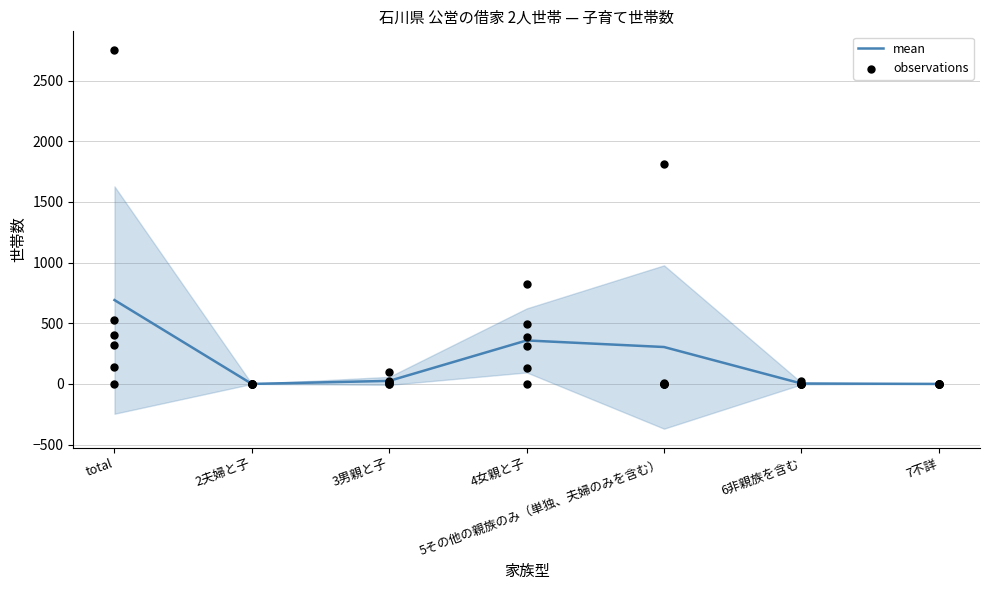

The value of mean at 7不詳 is -345.7. True or false?

False